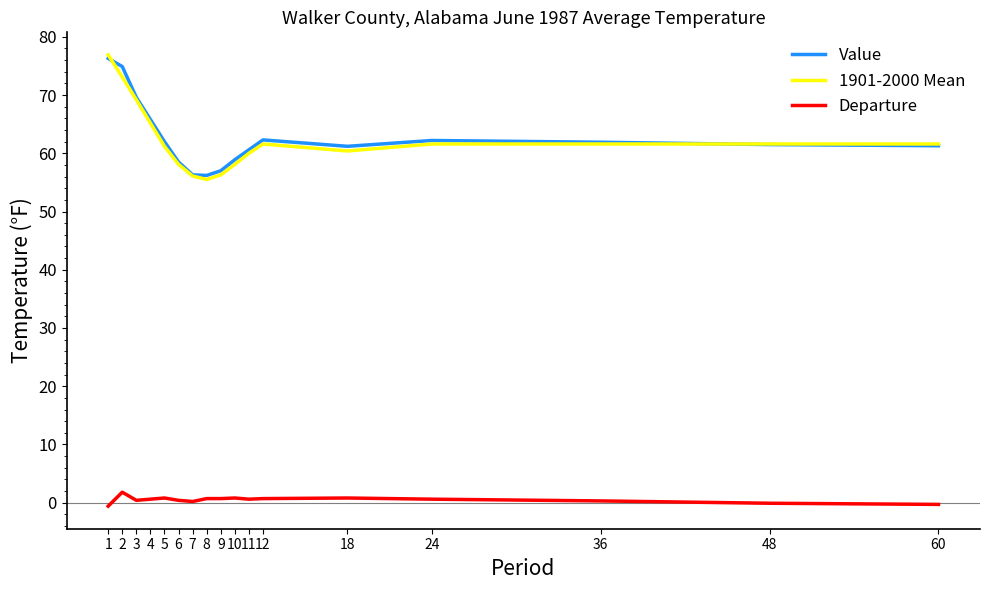

What is the sum of all Value values?

1066.5